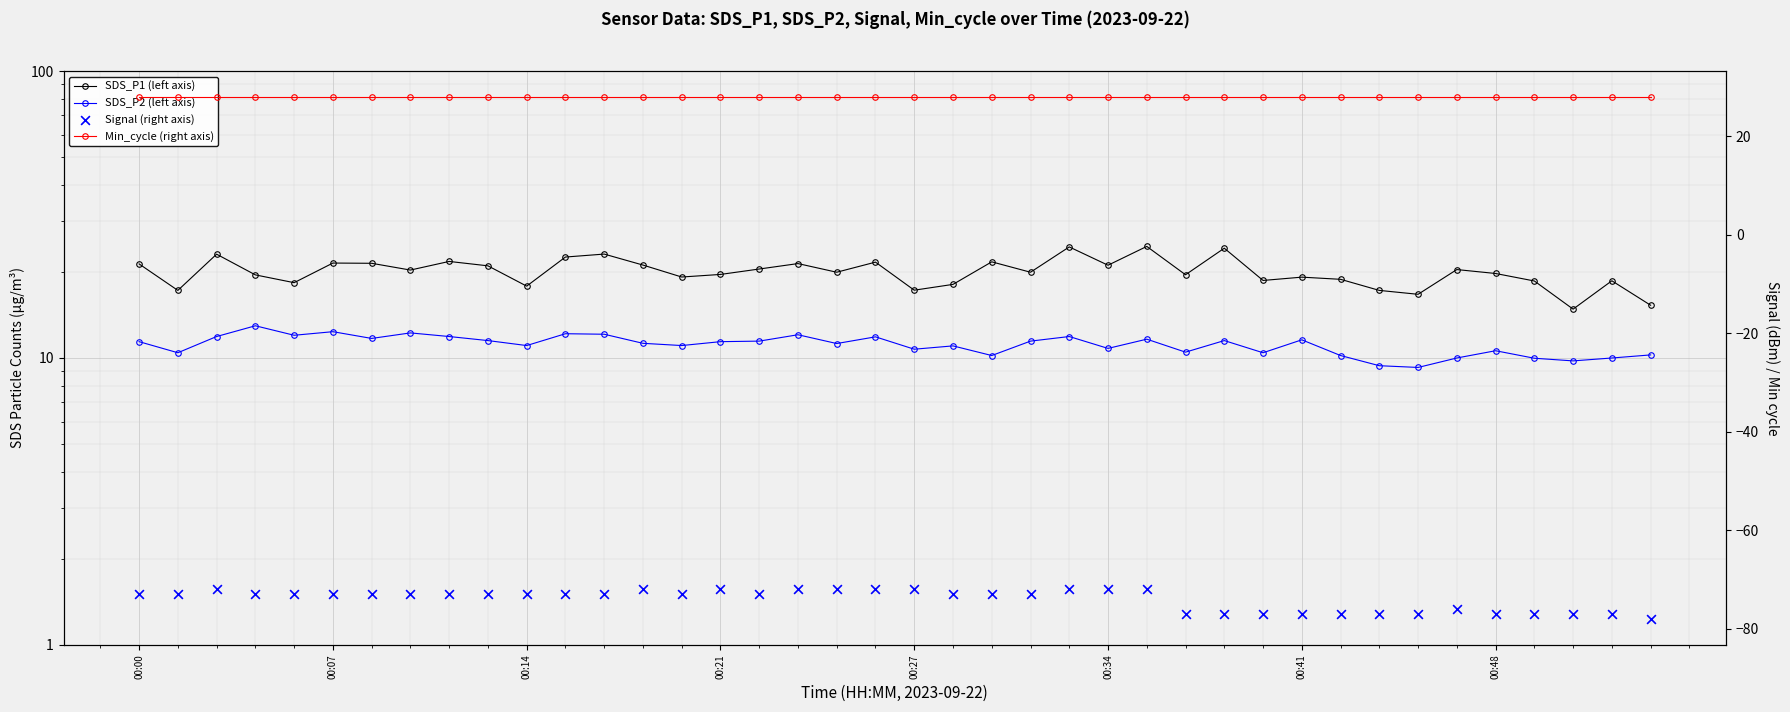

Is the value of Min_cycle (right axis) at 36 greater than the value of SDS_P1 (left axis) at 8?

Yes